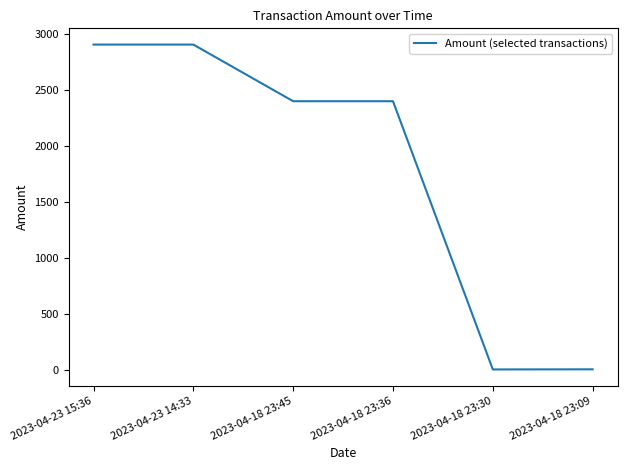

Approximately how many times larger is the value at 2023-04-18 23:45 compared to 2023-04-23 15:36?

0.8